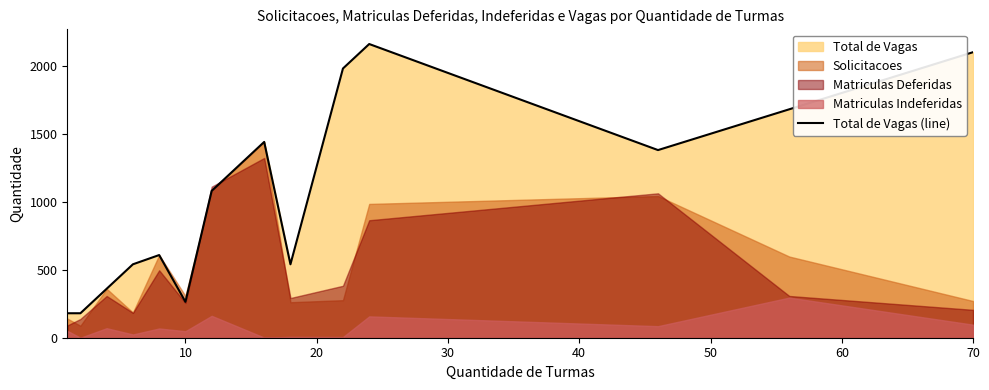

What is the change in value from 0 to 11?

+1200